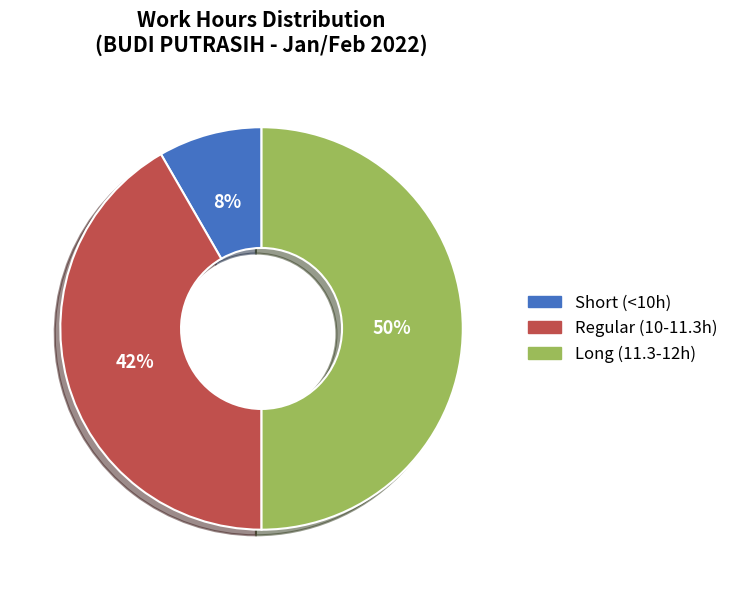

To the nearest percent, what is the combined percentage of Short (<10h) and Regular (10-11.3h)?

50%